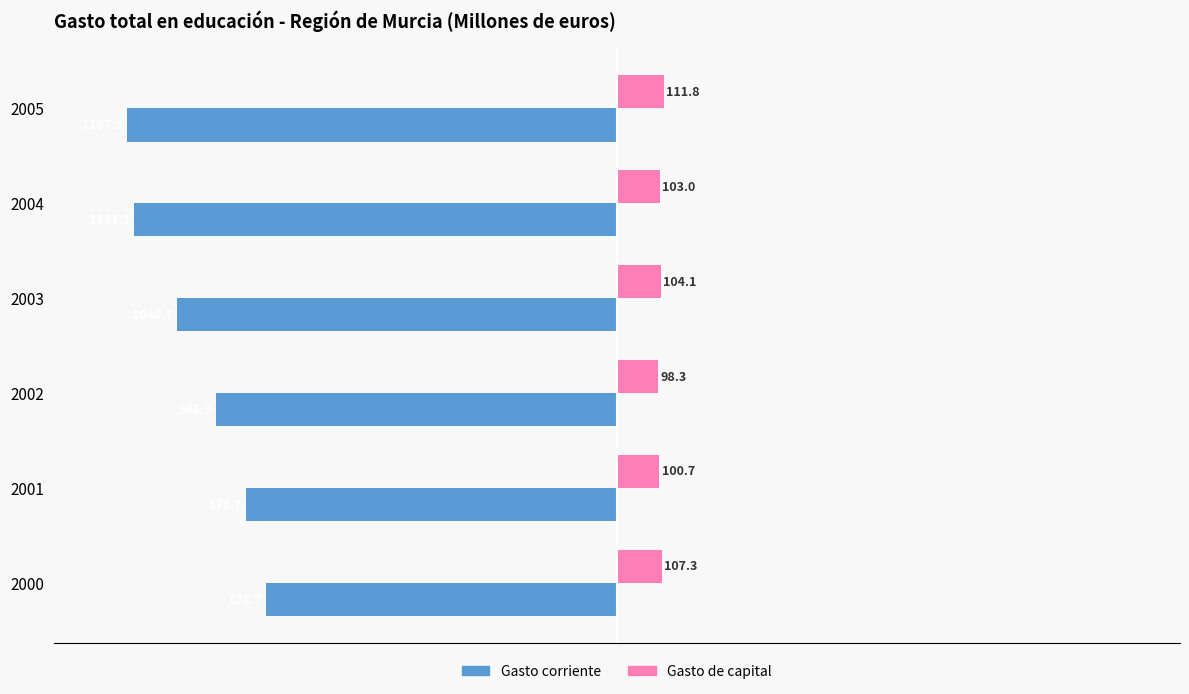

What are all the series names shown in the legend?

Gasto corriente, Gasto de capital